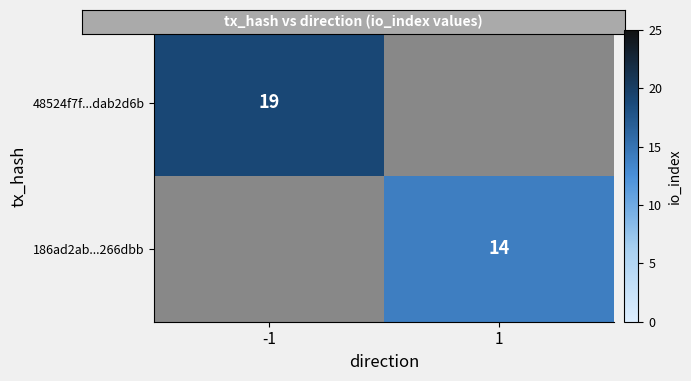

Is the value of 48524f7f...dab2d6b at 1 greater than the value of 186ad2ab...266dbb at 1?

No